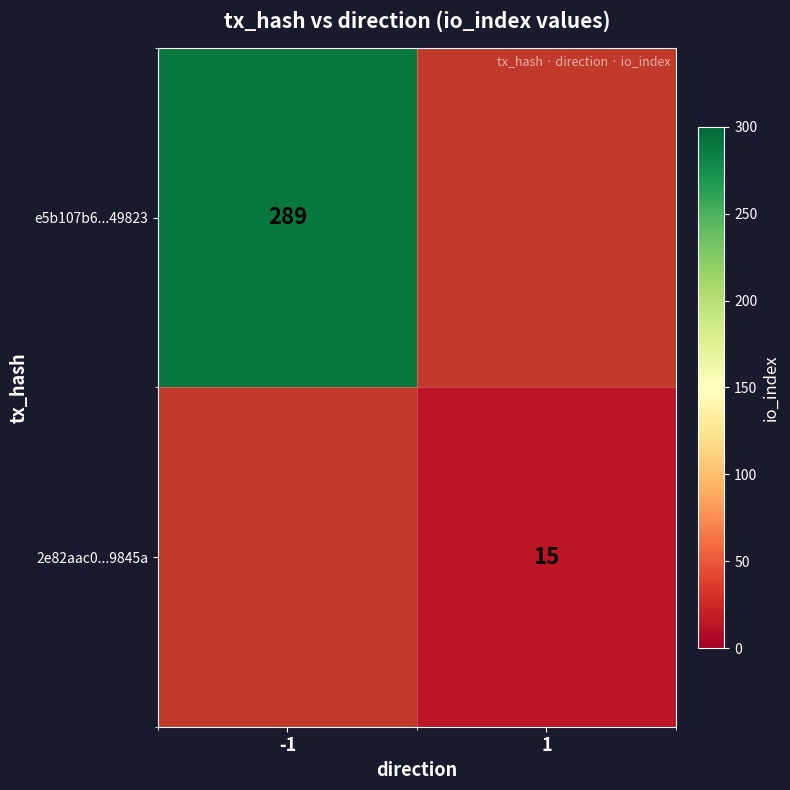

True or false: 2e82aac0...9845a has a value of 3 at 1.

False